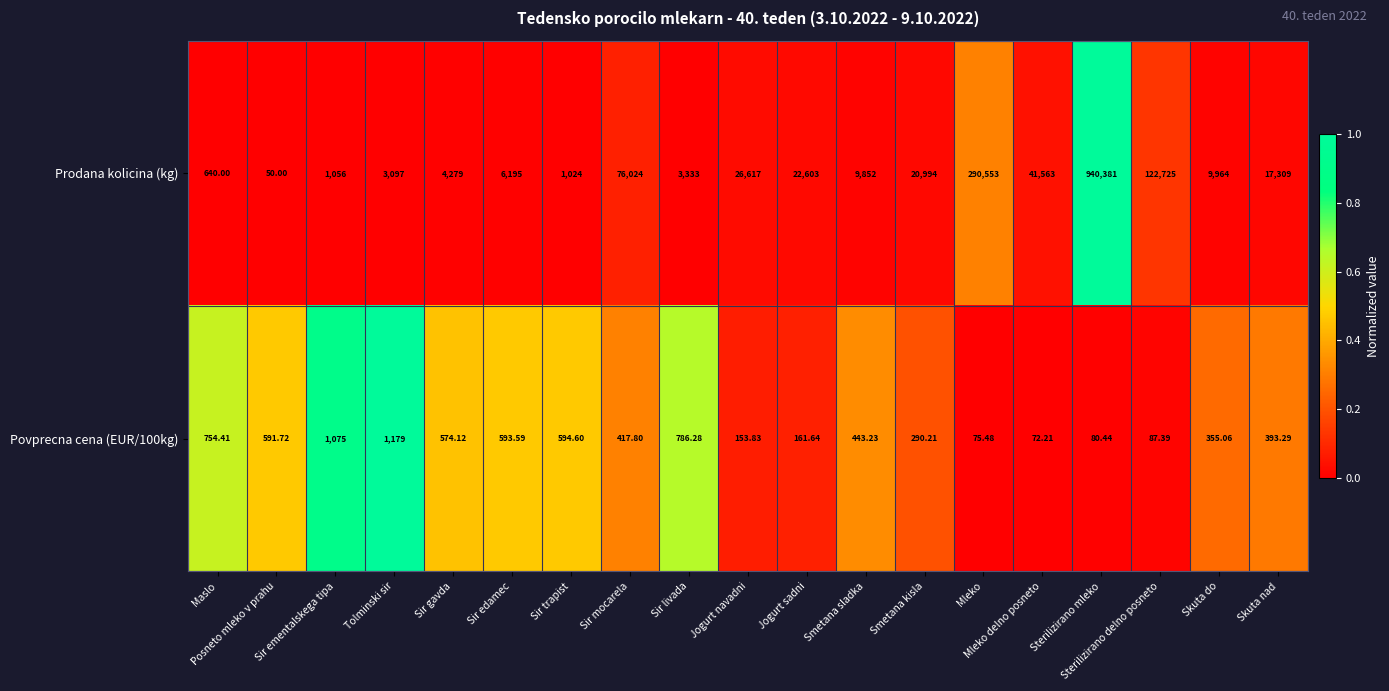

What is the difference between the highest and lowest values at Sir gavda?

3704.9